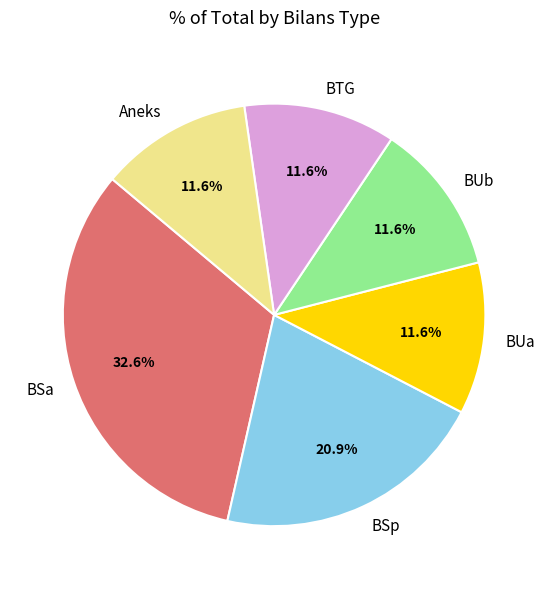

Between BSp and Aneks, which is larger?

BSp